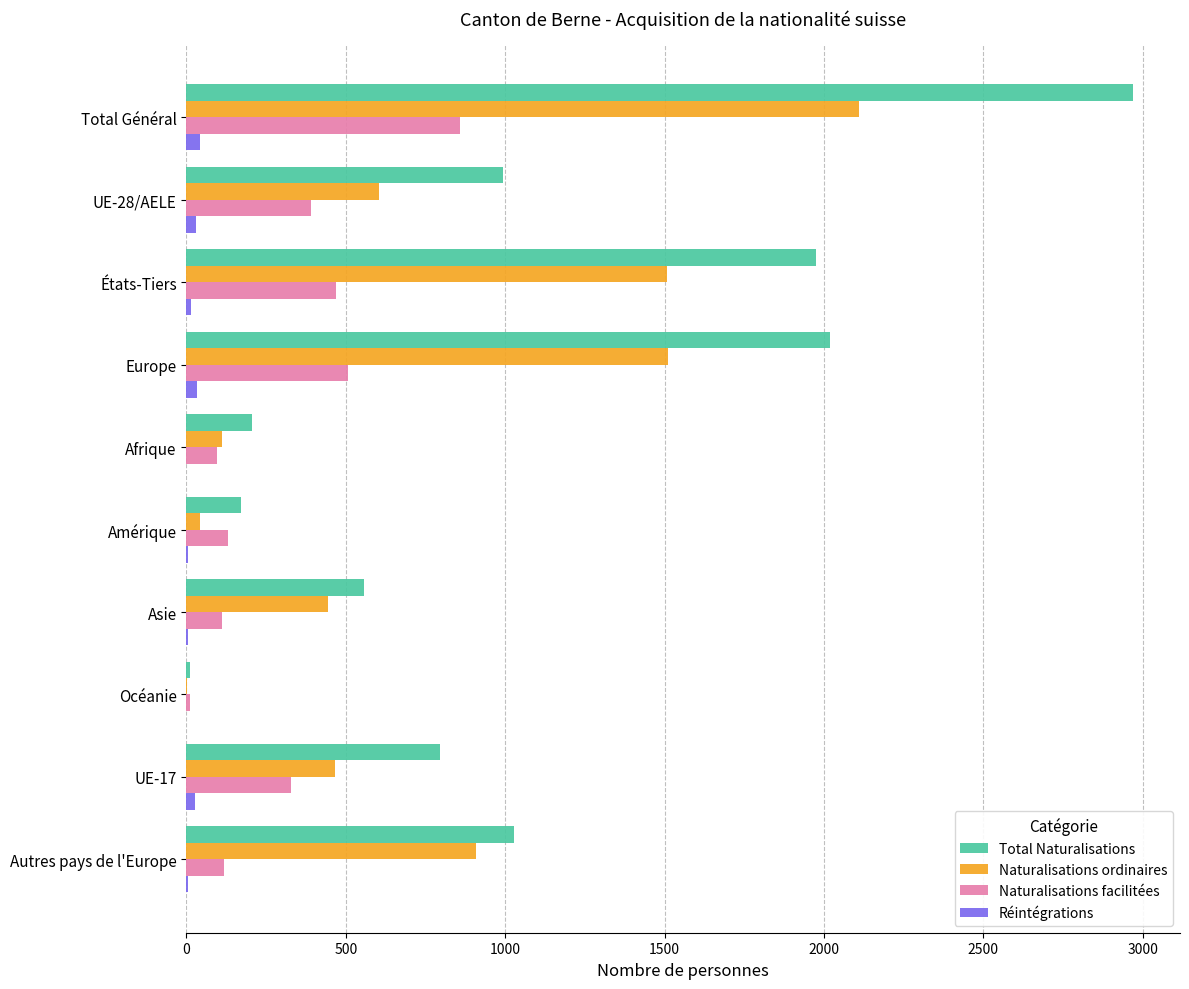

What is the maximum value for Total Naturalisations?

2969